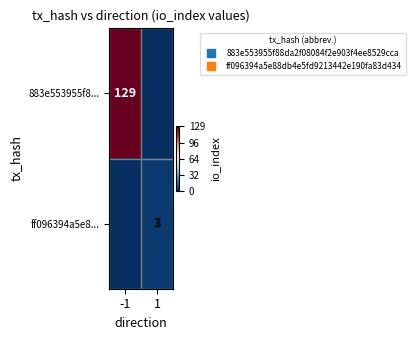

Which series has the largest total across all categories?

883e553955f8...